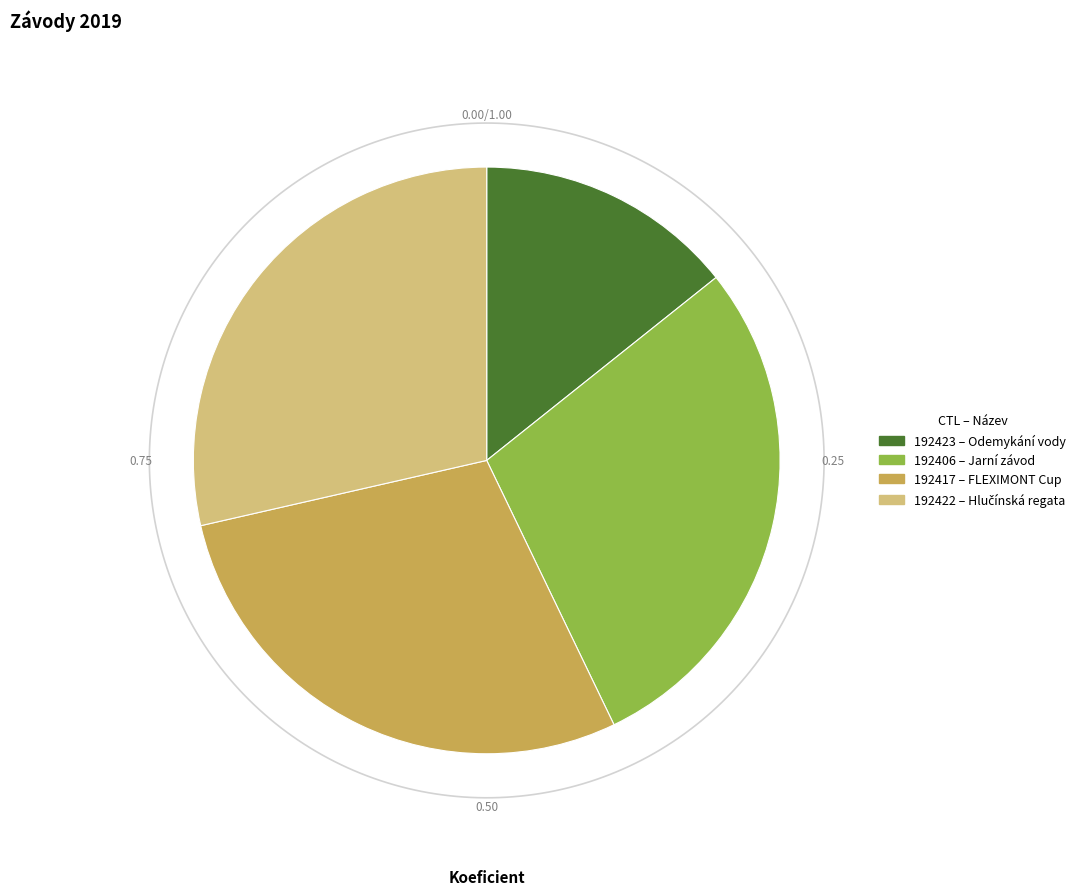

Between 192422 and 192417, which is larger?

192422